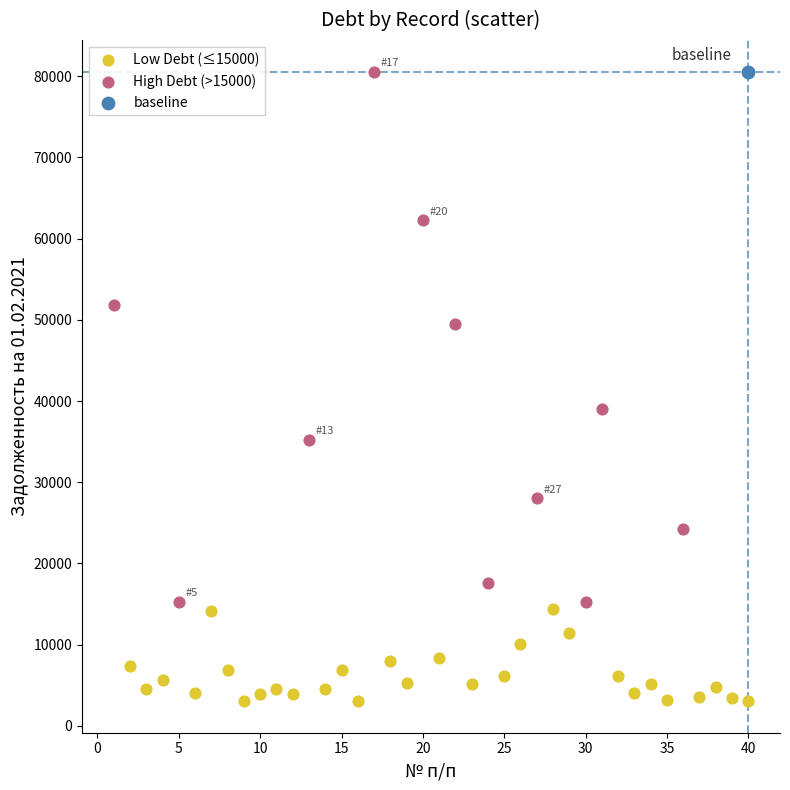

What are all the series names shown in the legend?

Low Debt (≤15000), High Debt (>15000), baseline